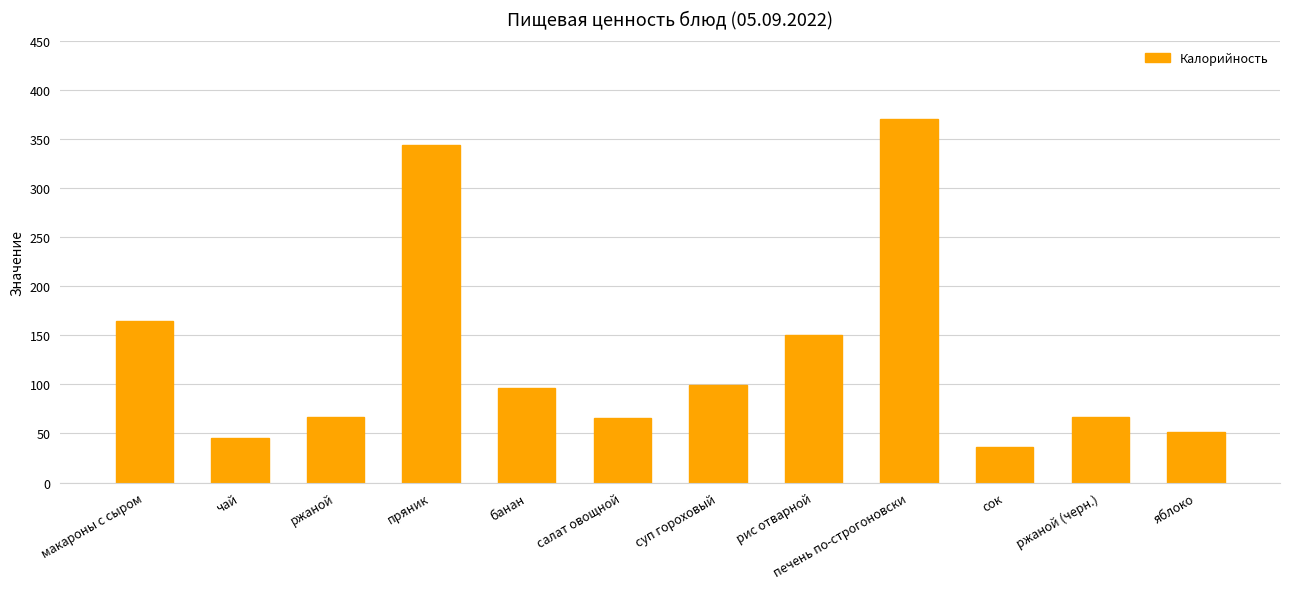

How many bars are there in total?

12